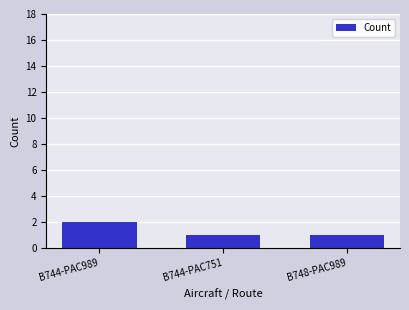

What is the sum of all values?

4